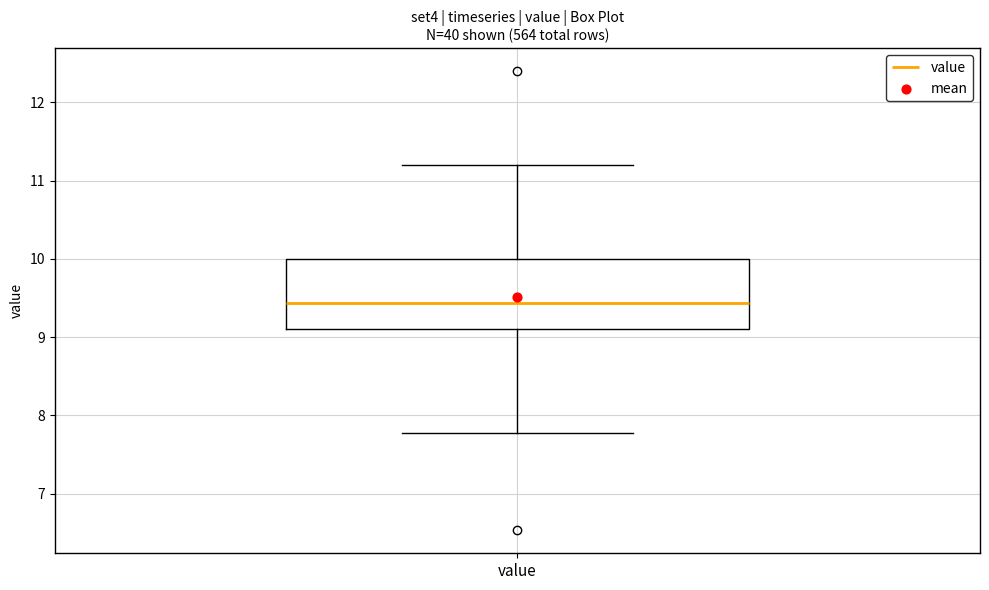

Transcribe this box plot: give where the median line is, the range the box spans, and where the two whiskers end, as read against the y-axis. The values are not printed on the chart, so give them approximately, as read against the axis.

median 9.4, box 9.1 to 10.0, whiskers 7.8 to 11.2